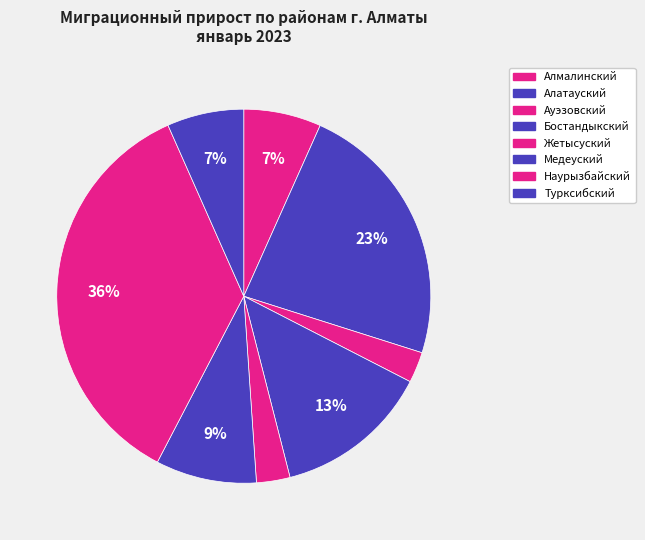

Count the number of slices in the pie.

8